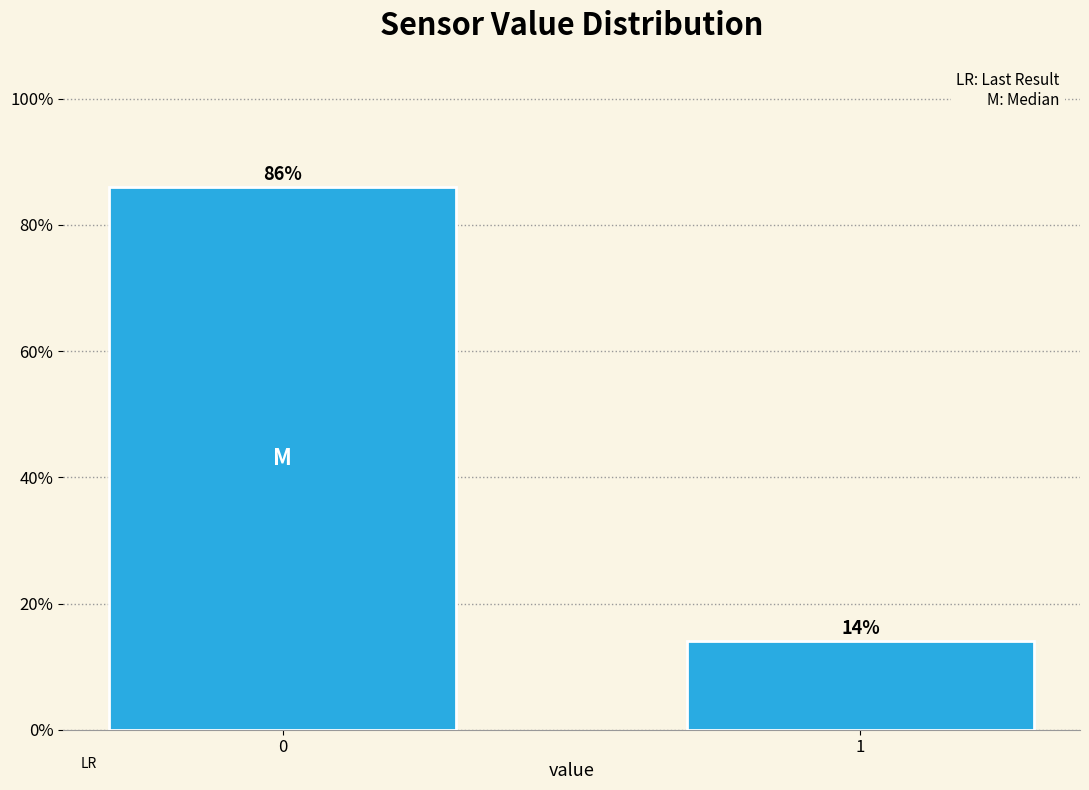

Reading left to right, what are all the values shown in this chart?

86.0	14.0